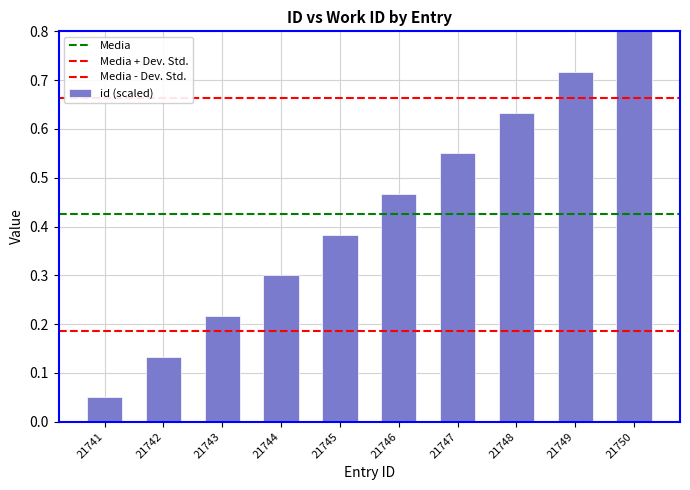

Which has a higher value, 21749 or 21746?

21749